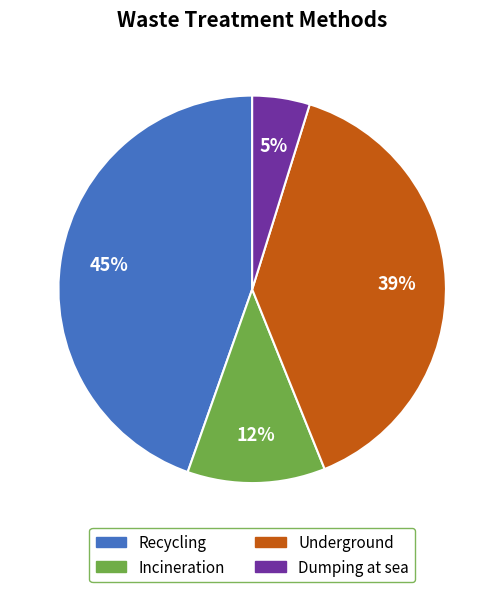

What percentage is the Dumping at sea slice, to the nearest percent?

5%